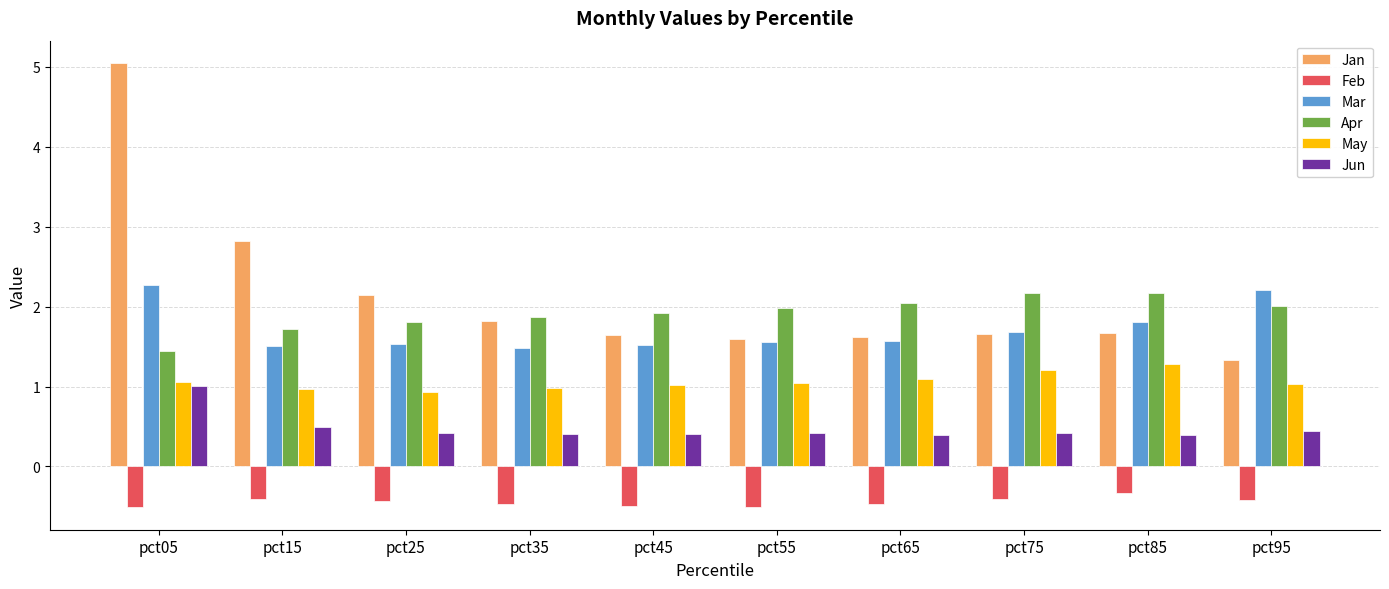

The value of May at pct75 is 2.0. True or false?

False